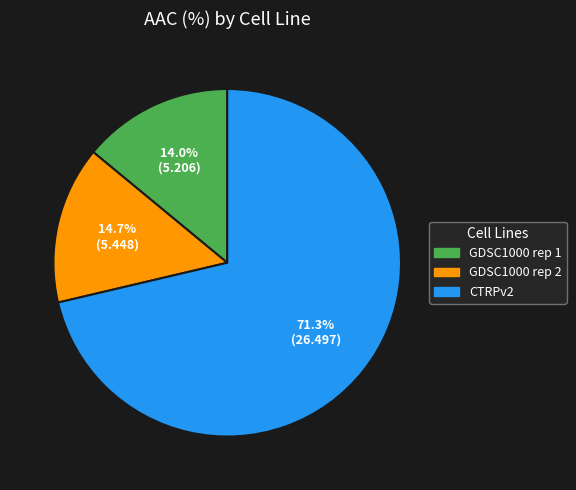

Which has a higher value, GDSC1000 rep 2 or CTRPv2?

CTRPv2